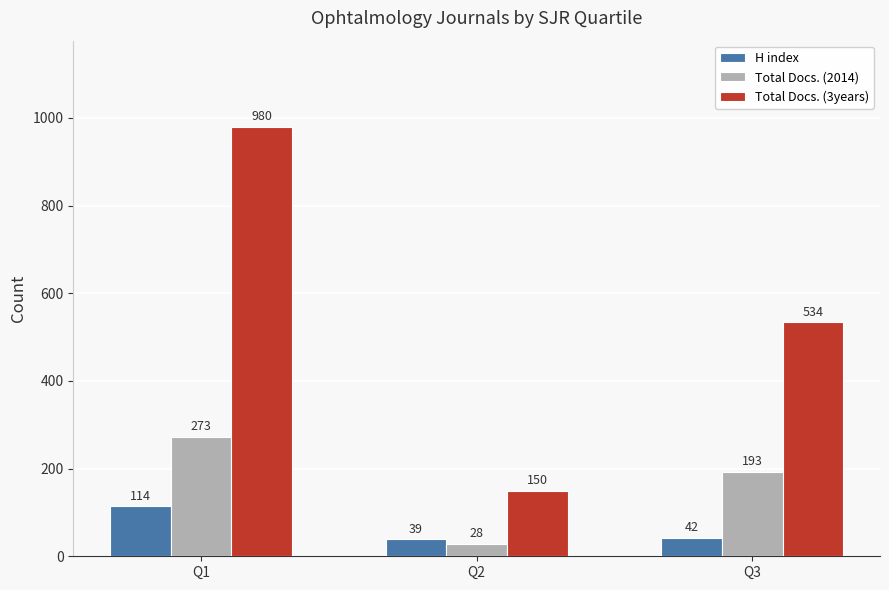

What is the maximum value shown in the chart?

980